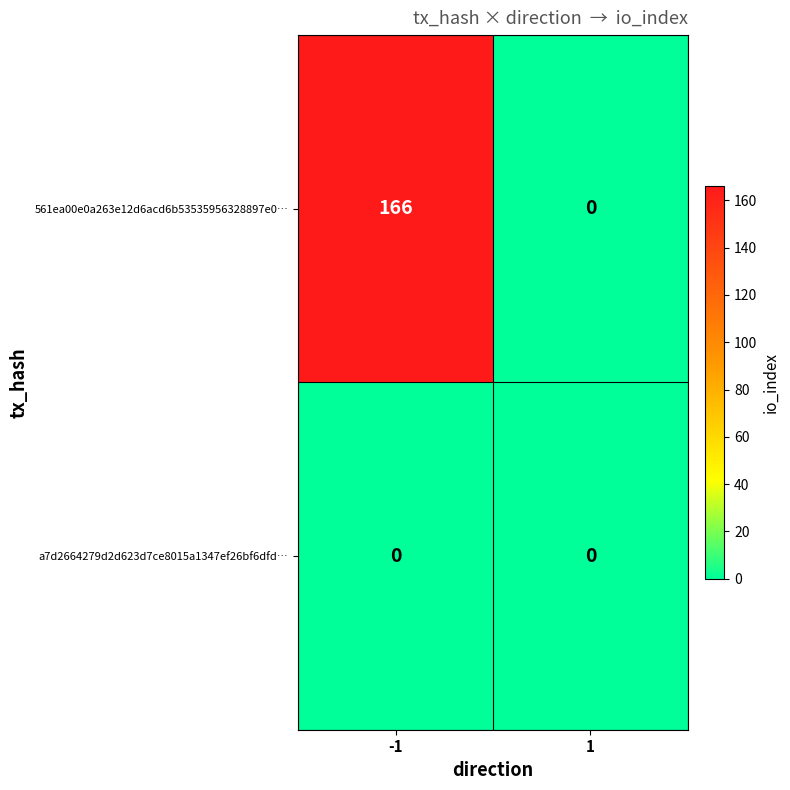

Reading left to right, transcribe all the data shown in this chart.

561ea00e0a263e12d6acd6b53535956328897e0…: 166	0
a7d2664279d2d623d7ce8015a1347ef26bf6dfd…: 0	0